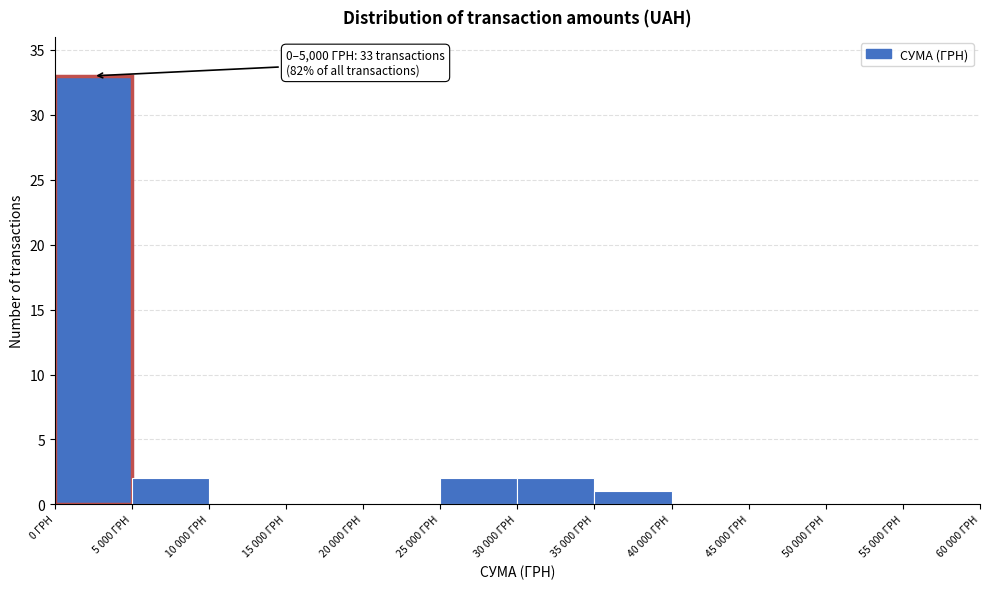

Reading right to left, extract all data points from this chart.

55 000 ГРН=0	50 000 ГРН=0	45 000 ГРН=0	40 000 ГРН=0	35 000 ГРН=1	30 000 ГРН=2	25 000 ГРН=2	20 000 ГРН=0	15 000 ГРН=0	10 000 ГРН=0	5 000 ГРН=2	0 ГРН=33